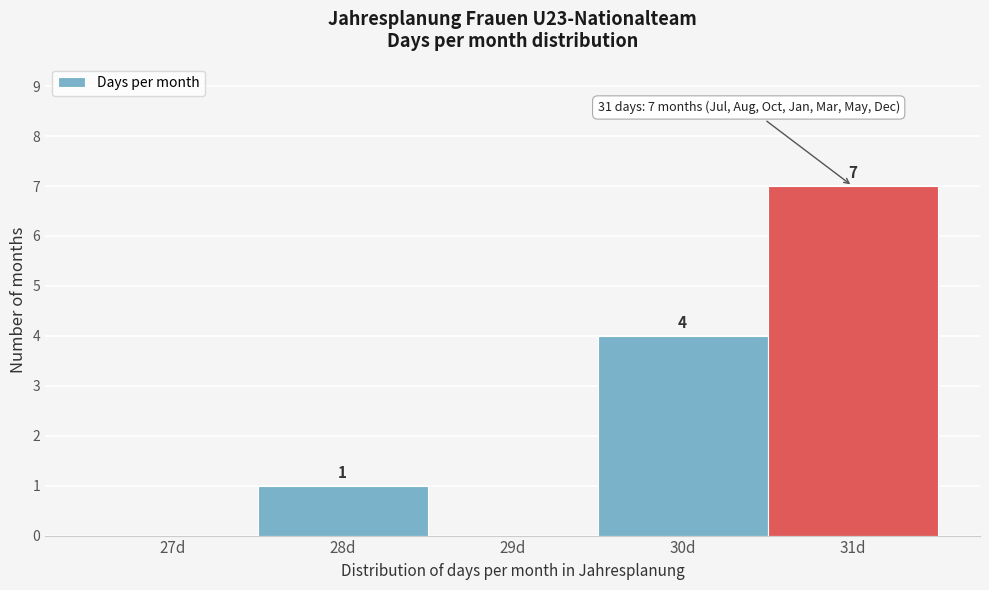

Reading left to right, transcribe all the data shown in this chart.

27d=0	28d=1	29d=0	30d=4	31d=7